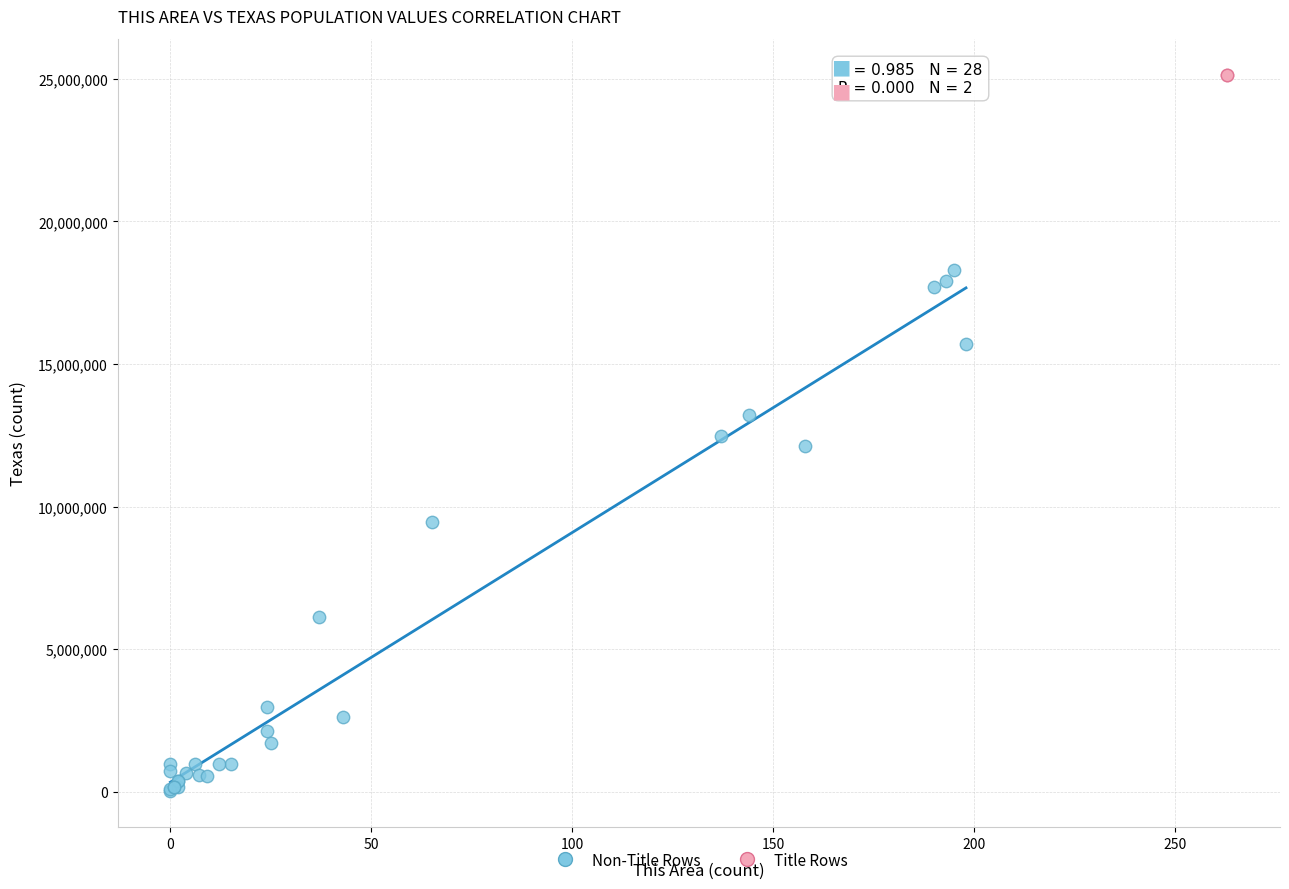

Which series reaches the maximum Y coordinate?

Title Rows